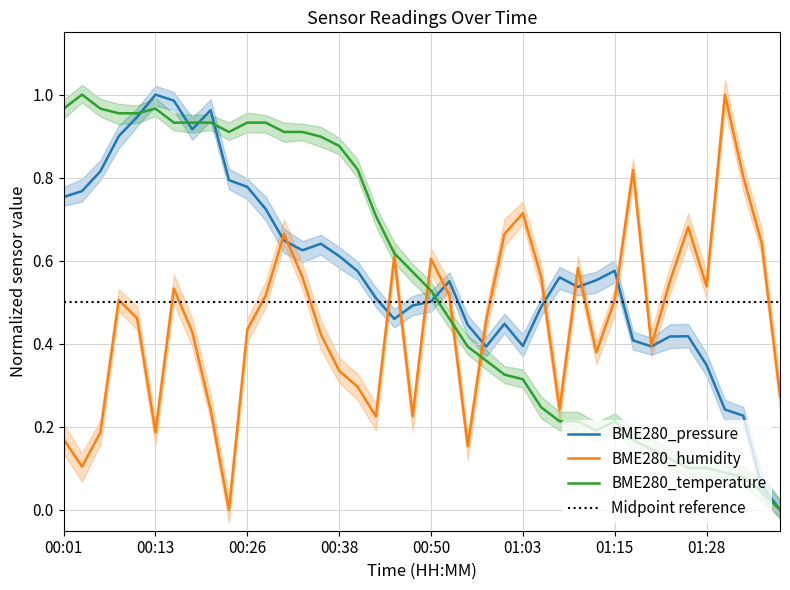

What are all the series names shown in the legend?

BME280_pressure, BME280_humidity, BME280_temperature